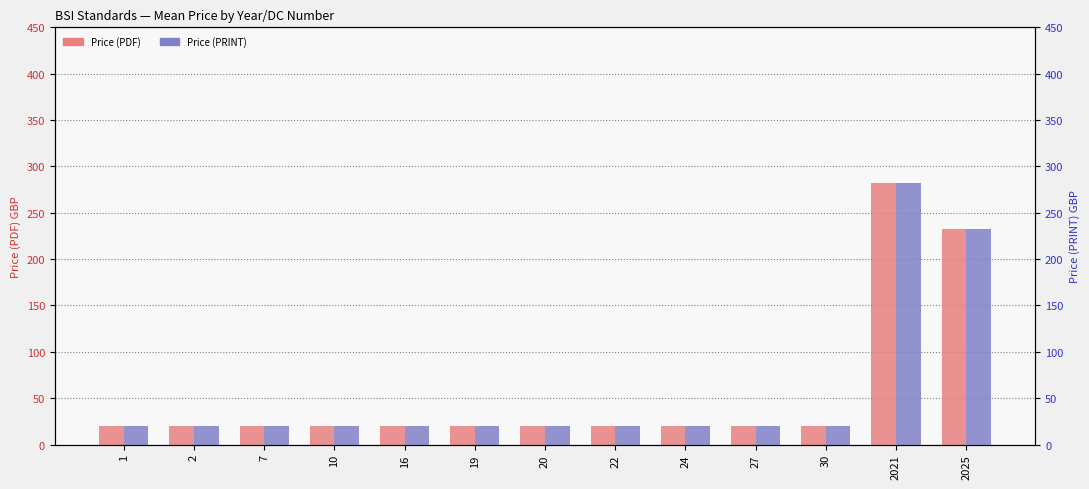

How many values in the Price (PRINT) series exceed 20?

2